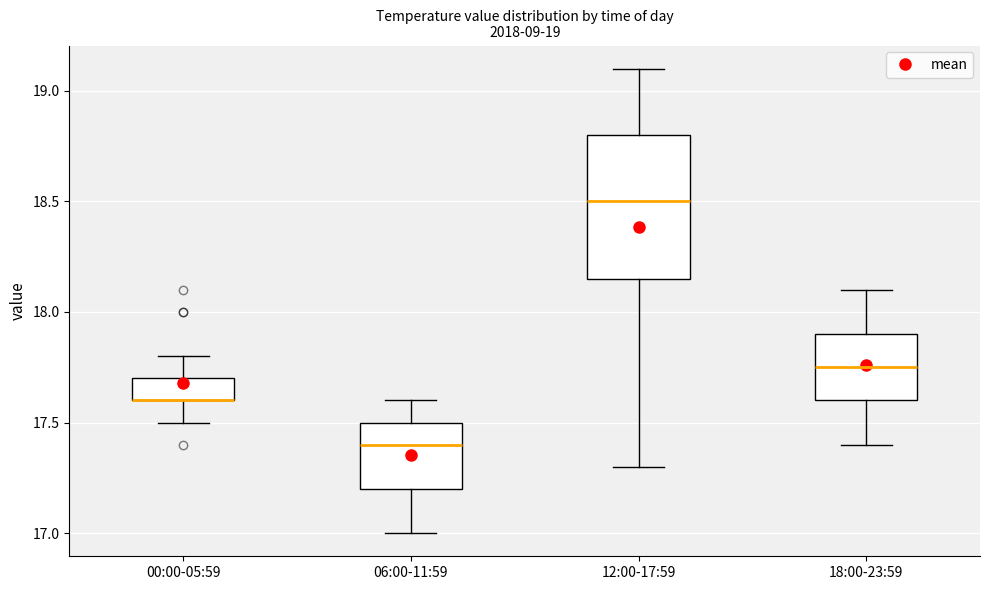

Reading left to right, transcribe this box plot: for each box, give where its median line is, the range the box spans, and where its two whiskers end, as read against the y-axis. The values are not printed on the chart, so give them approximately, as read against the axis.

00:00-05:59: median 17.60 (drawn on the box's lower edge), box 17.60 to 17.70, whiskers 17.50 to 17.80
06:00-11:59: median 17.40, box 17.20 to 17.50, whiskers 17.00 to 17.60
12:00-17:59: median 18.50, box 18.15 to 18.80, whiskers 17.30 to 19.10
18:00-23:59: median 17.75, box 17.60 to 17.90, whiskers 17.40 to 18.10